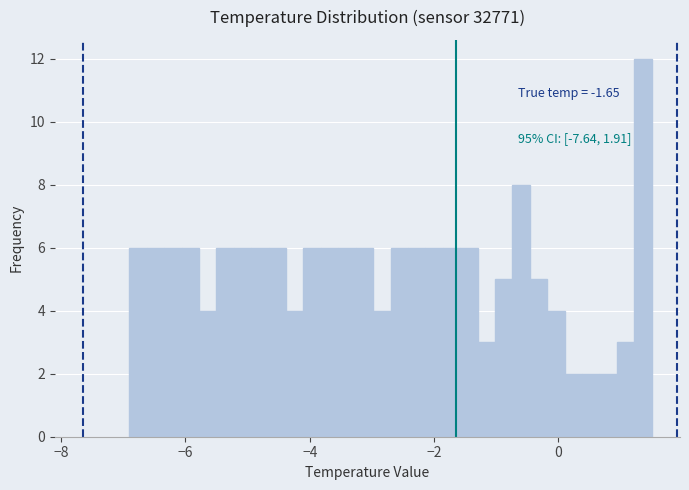

Around what value on the x-axis is the tallest bar? Give the approximate position of its centre, as read against the axis.

1.4